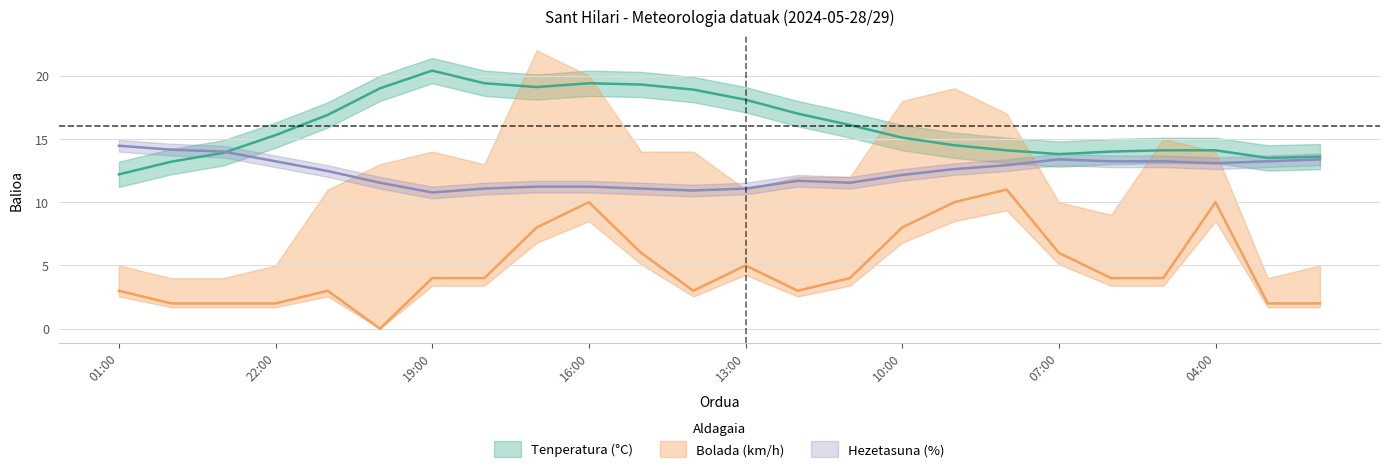

Reading left to right, extract all data points from this chart.

Tenperatura (°C): 12.2	13.2	13.9	15.3	16.9	19.0	20.4	19.4	19.1	19.4	19.3	18.9	18.1	17.0	16.1	15.1	14.5	14.1	13.8	14.0	14.1	14.1	13.5	13.6
Hezetasuna (%): 14.5	14.2	14.0	13.2	12.5	11.5	10.8	11.1	11.2	11.2	11.1	10.9	11.1	11.7	11.5	12.2	12.6	12.9	13.4	13.2	13.2	13.1	13.2	13.4
Haize abiadura (km/h): 3.0	2.0	2.0	2.0	3.0	0.0	4.0	4.0	8.0	10.0	6.0	3.0	5.0	3.0	4.0	8.0	10.0	11.0	6.0	4.0	4.0	10.0	2.0	2.0